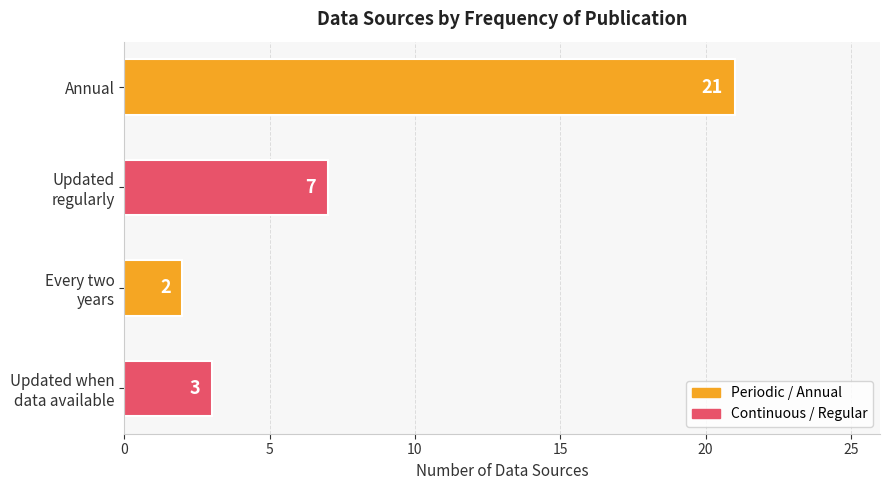

What is the sum of all values?

33